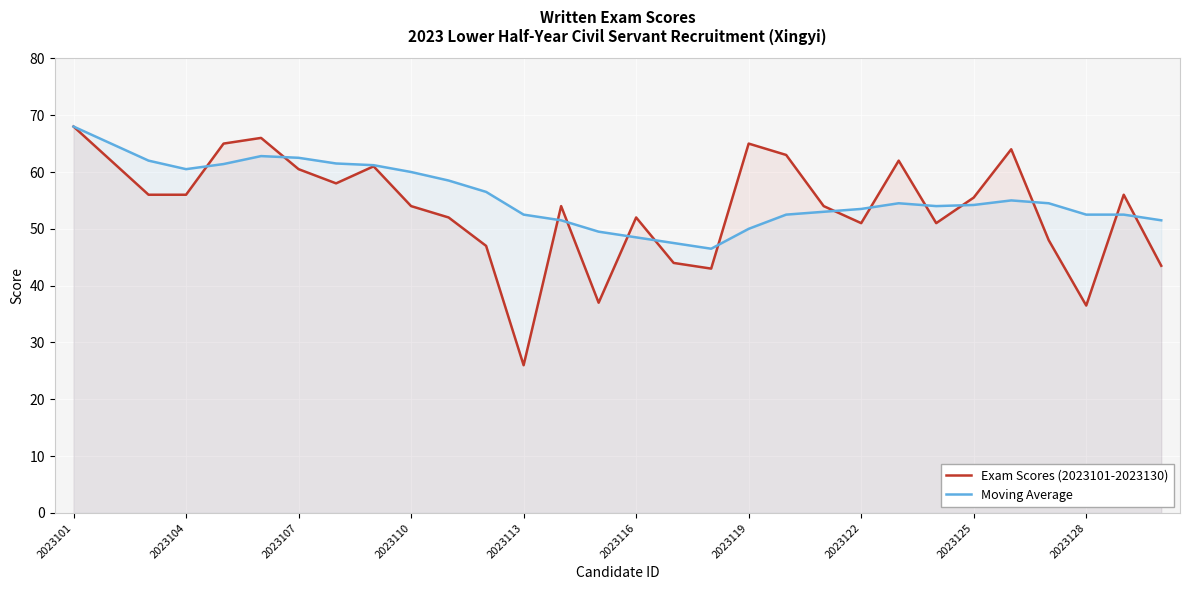

What is the lowest value of the Moving Average series?

46.5